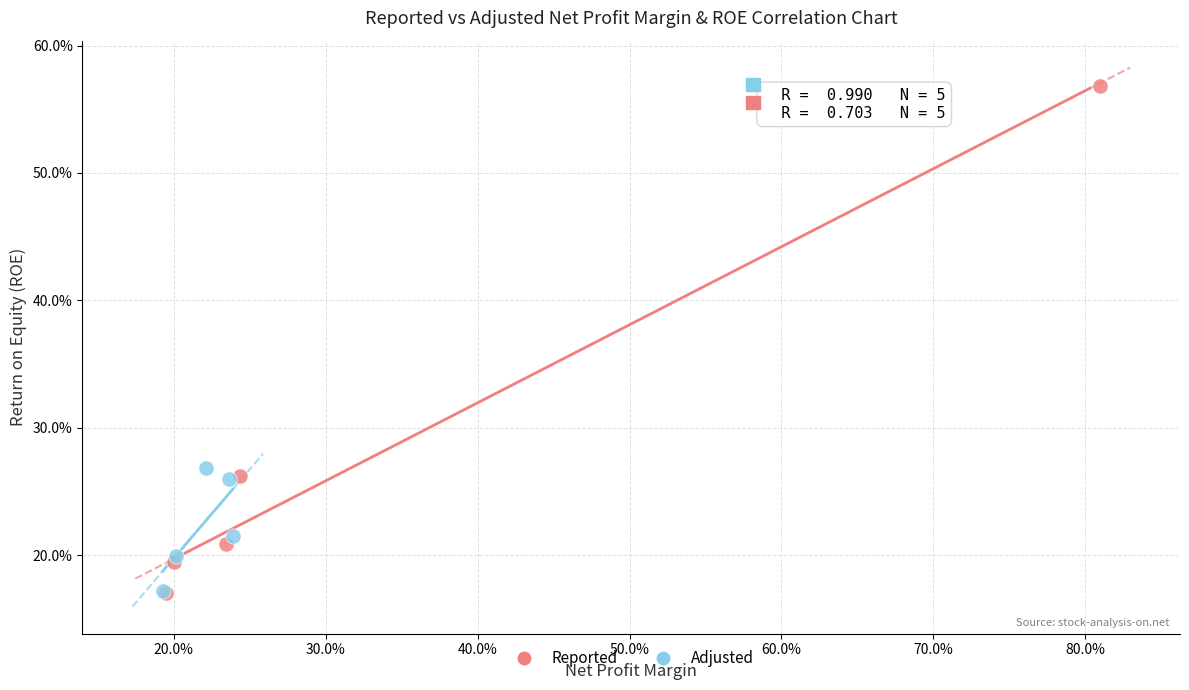

What are all the series names shown in the legend?

Reported, Adjusted